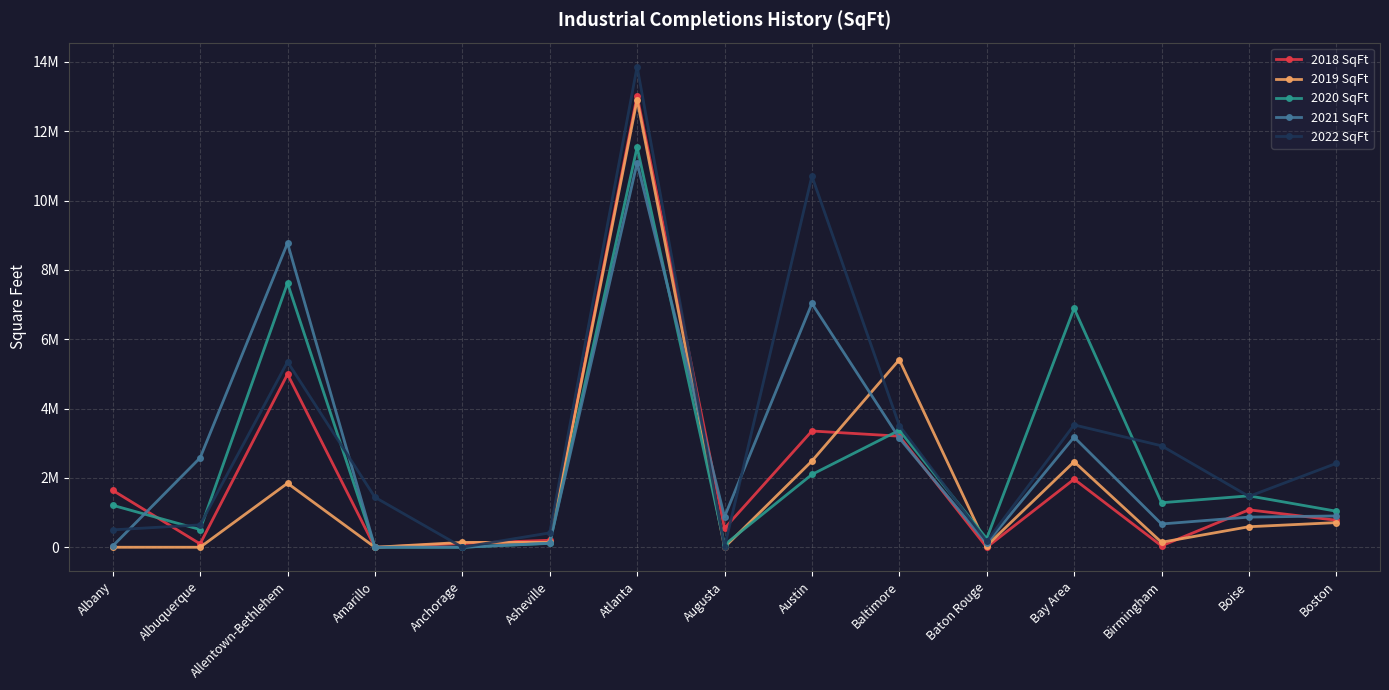

Reading right to left, transcribe all the data shown in this chart.

2018 SqFt: 779768	1079424	40154	1963740	0	3204435	3353821	544490	13023520	201500	108961	0	4992087	97064	1641355
2019 SqFt: 710862	592159	143500	2466377	43911	5410310	2487849	0	12911805	140000	140616	0	1846697	0	0
2020 SqFt: 1039675	1482831	1284000	6892285	250000	3374587	2099013	70000	11540968	112000	0	0	7618664	511290	1210750
2021 SqFt: 902943	869865	671528	3177110	111918	3148512	7032521	878000	11086886	118000	0	0	8772596	2580000	35000
2022 SqFt: 2419590	1466743	2926746	3529546	168145	3509611	10707254	0	13864045	414681	0	1441948	5348333	645188	502205